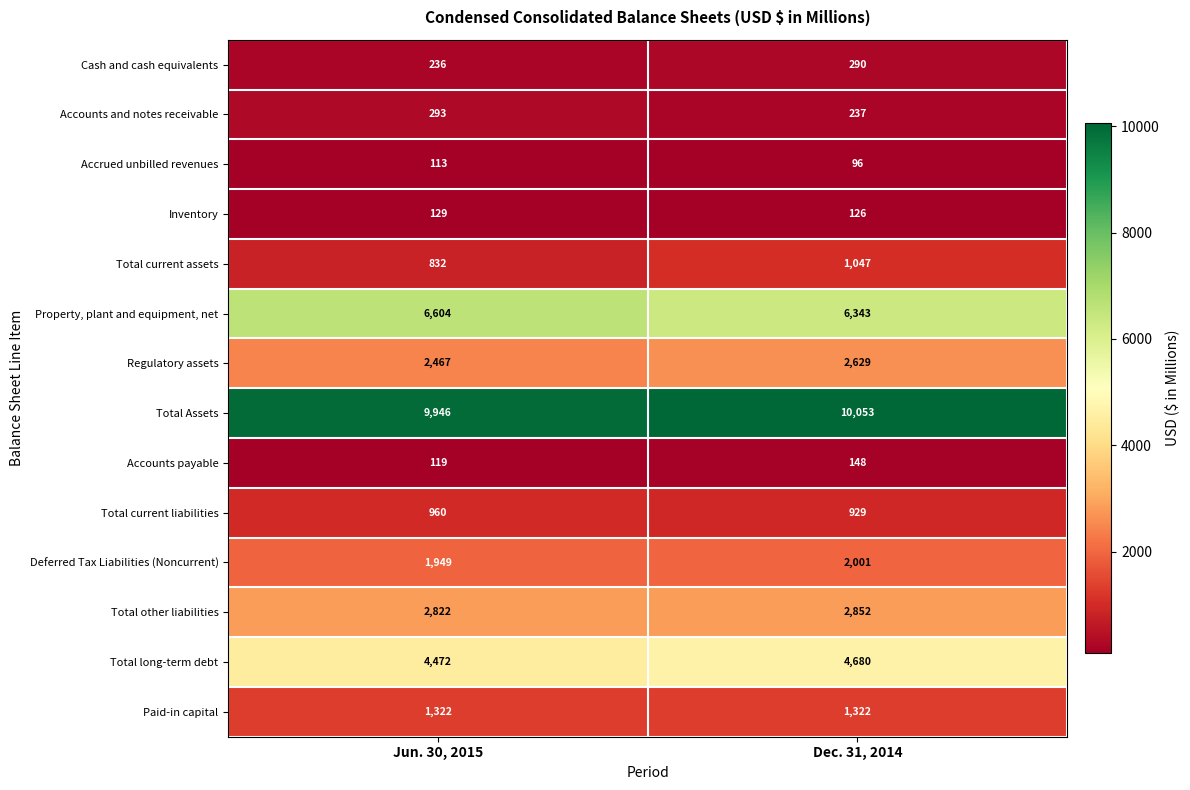

Is it true that Accounts payable equals 148 at Dec. 31, 2014?

True